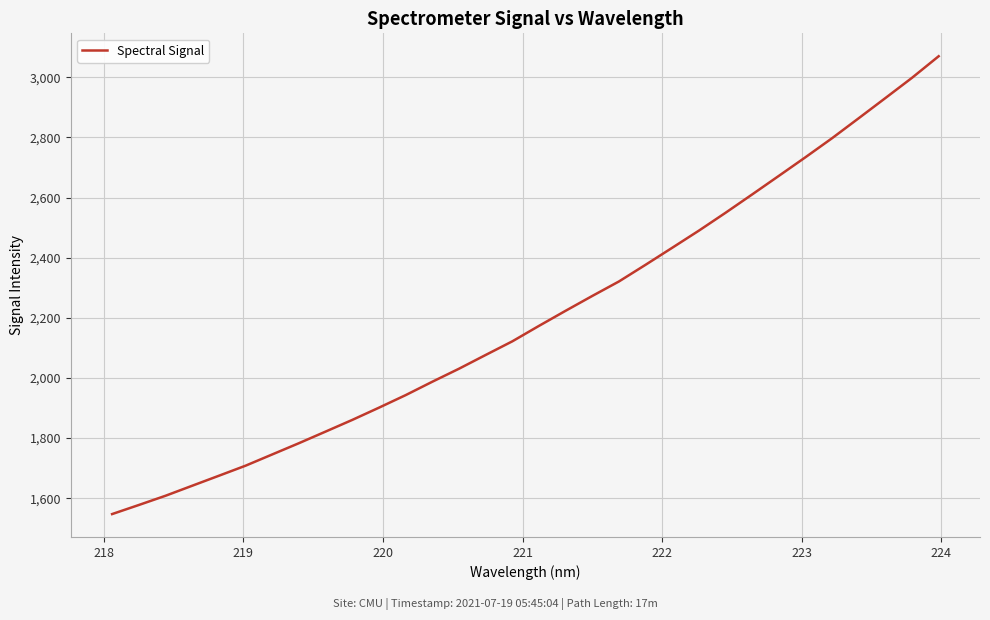

What is the smallest value displayed?

1547.1